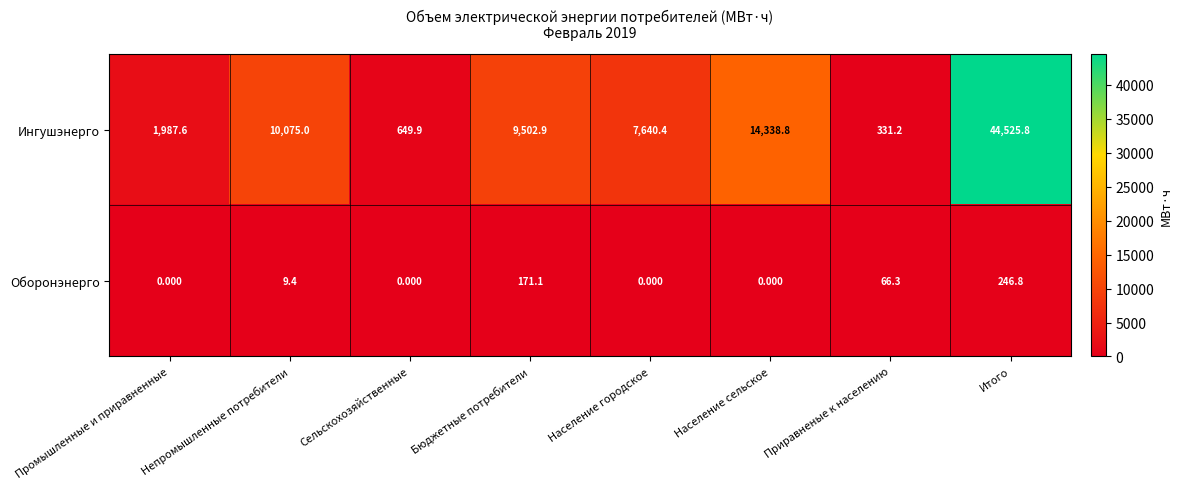

What is the total value across all series at Приравненые к населению?

397.5